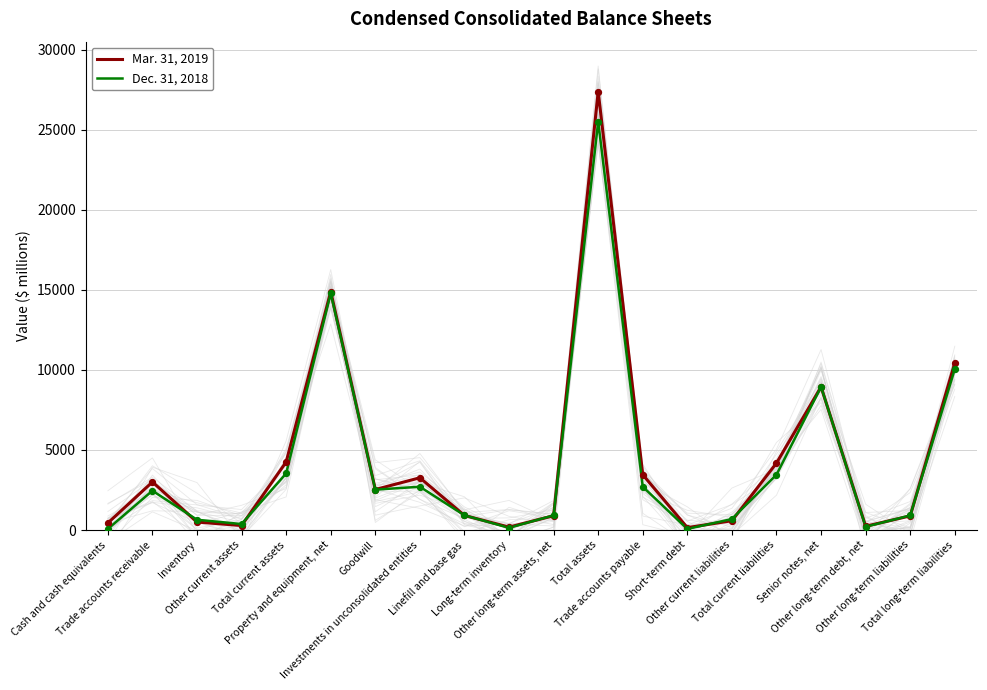

Which series has the largest total across all categories?

Mar. 31, 2019